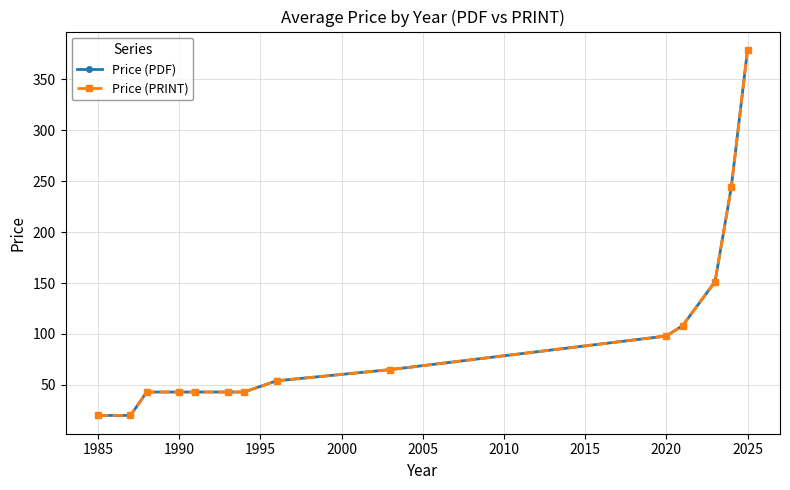

True or false: Price (PRINT) has more than 1 interior local peaks.

False